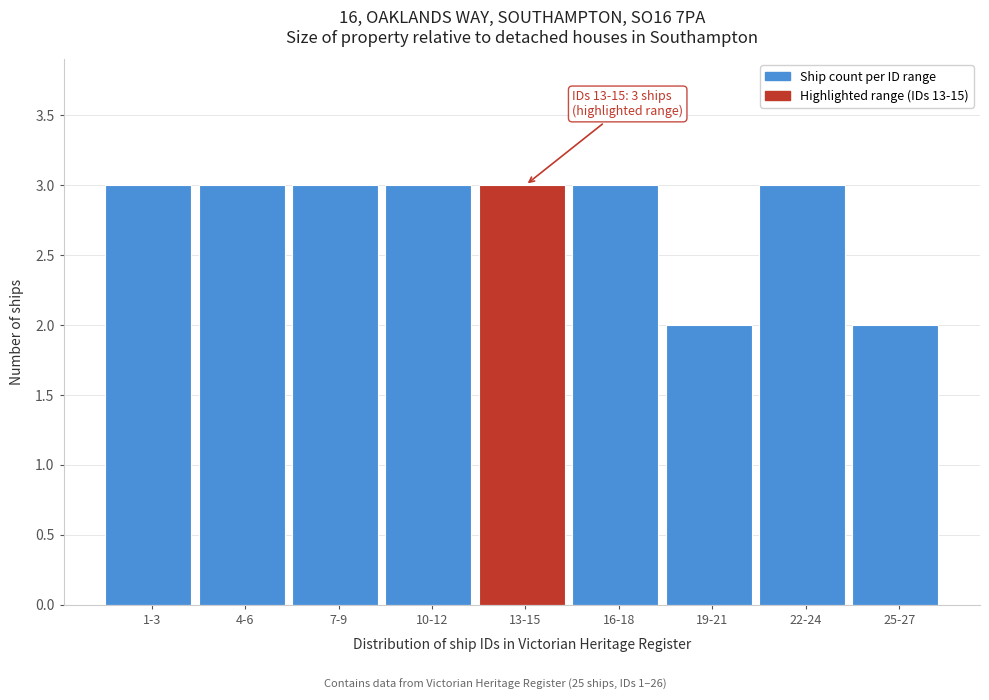

Reading left to right, extract all data points from this chart.

3	3	3	3	3	3	2	3	2